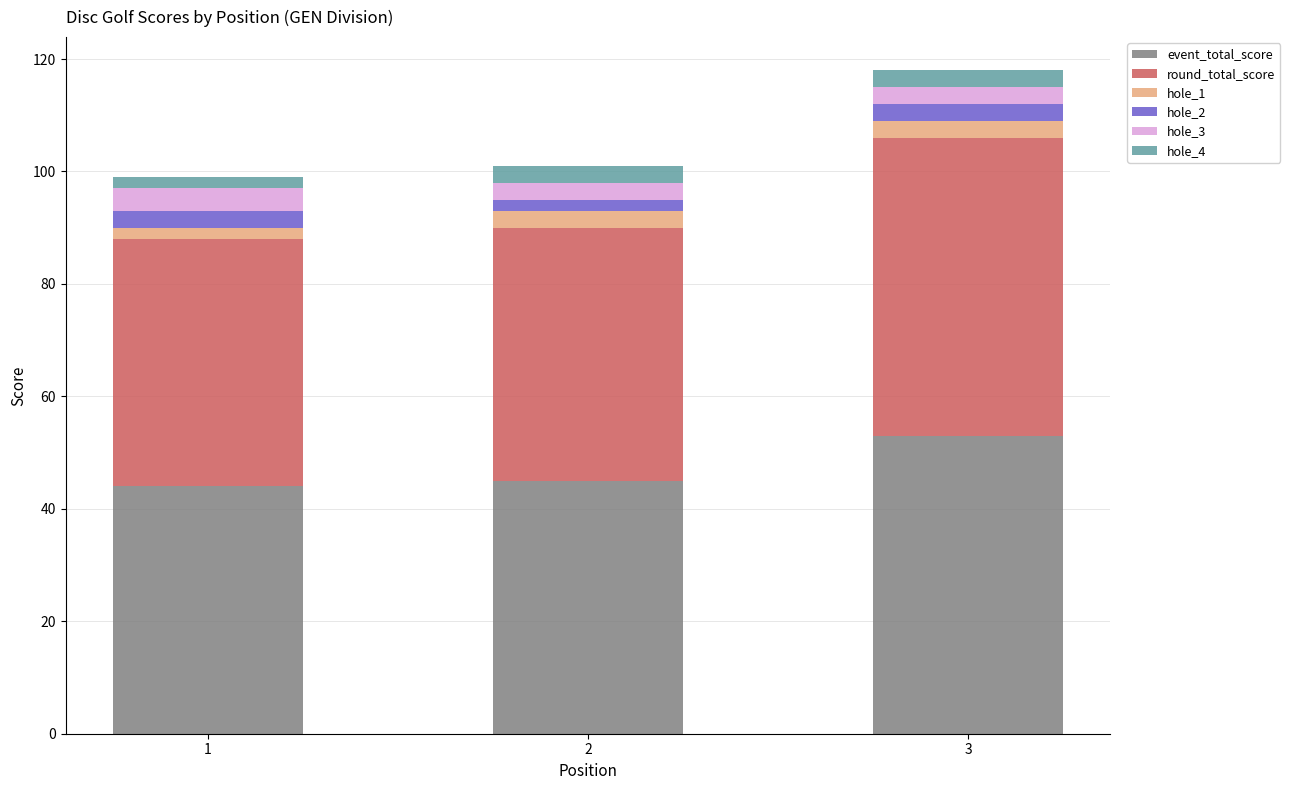

At which label is event_total_score closest to 48?

2